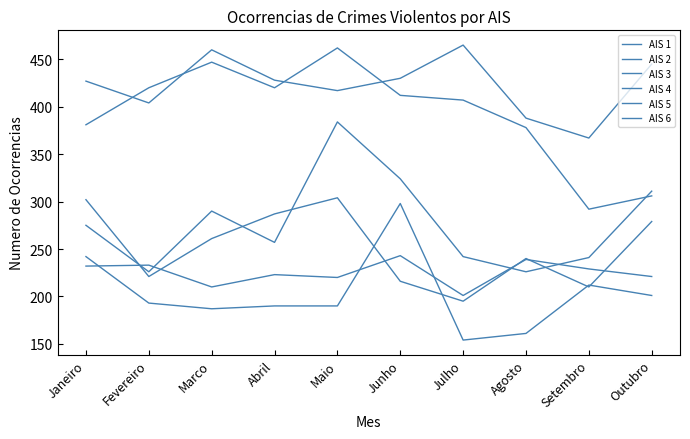

Is this an area chart (filled region under the line)?

No